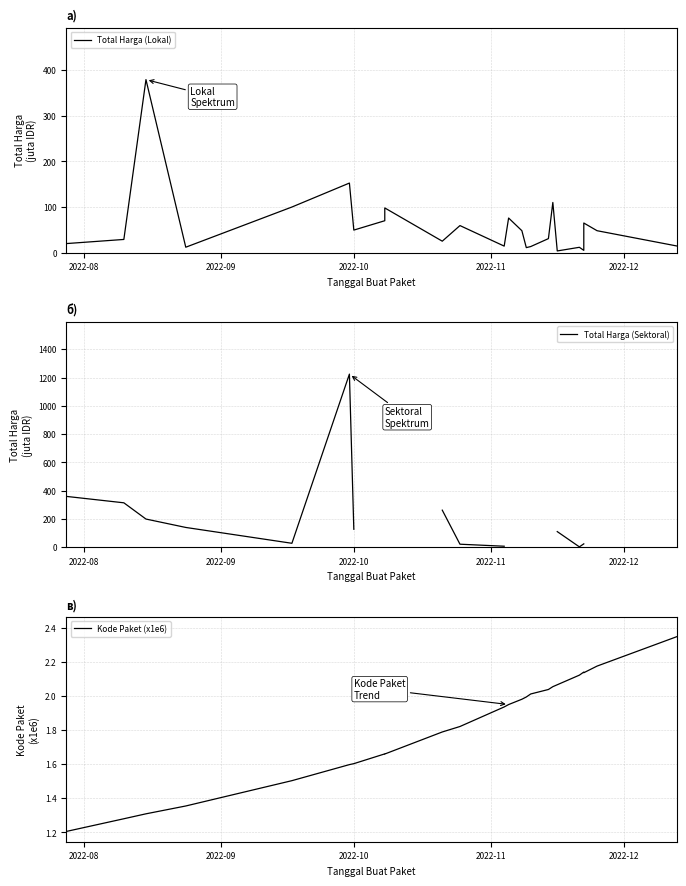

What is the average value of the Total Harga (Lokal) series?

60.3